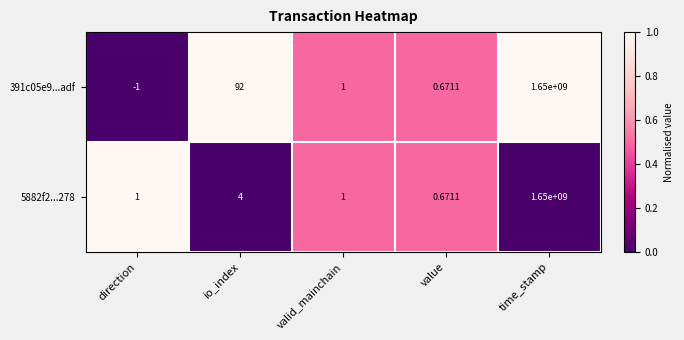

List the labels in order of 391c05e9...adf value, smallest first.

direction, value, valid_mainchain, io_index, time_stamp